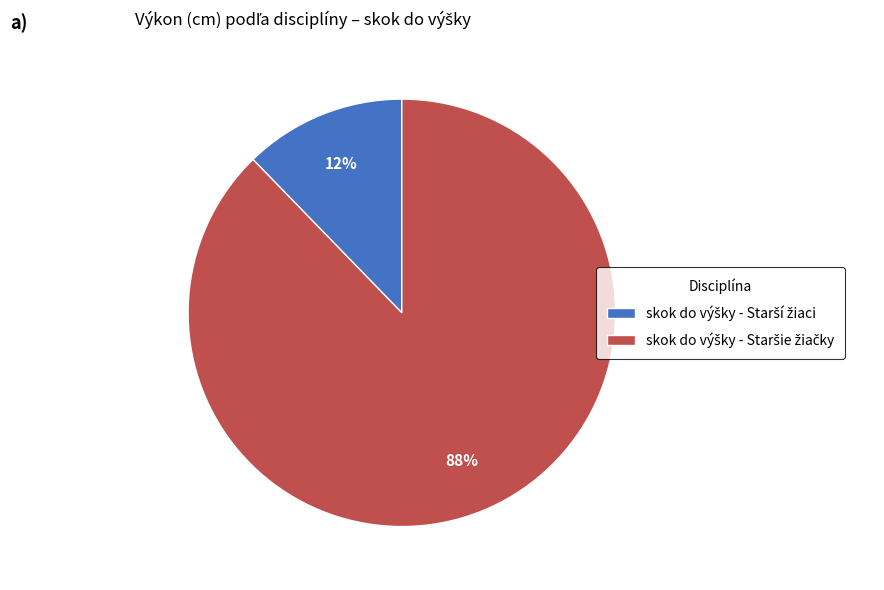

To the nearest percent, what is the average slice percentage?

50%